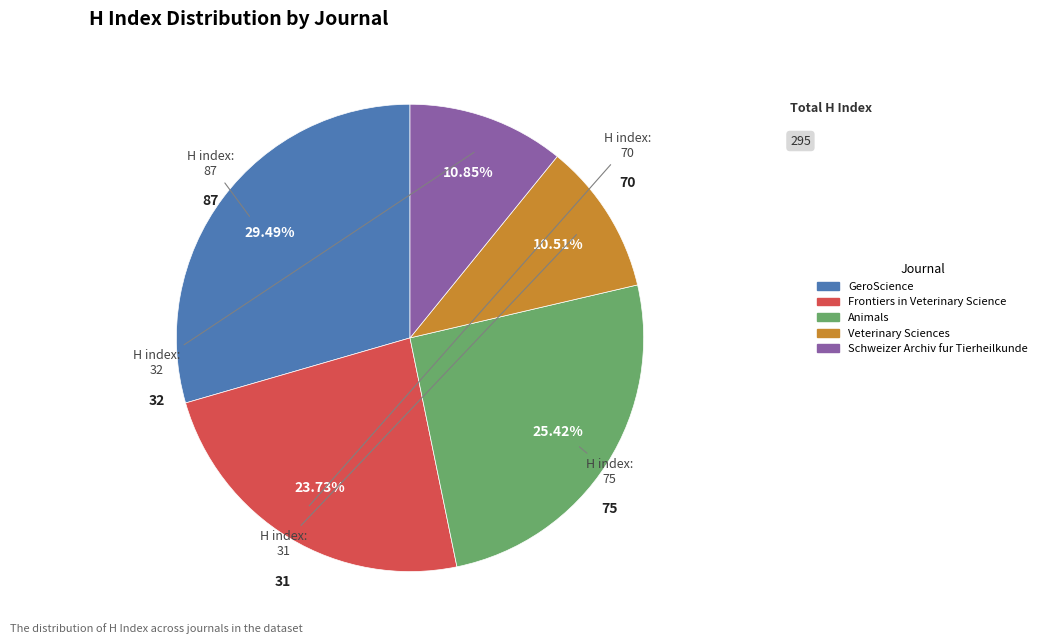

What is the largest slice in the pie chart?

GeroScience